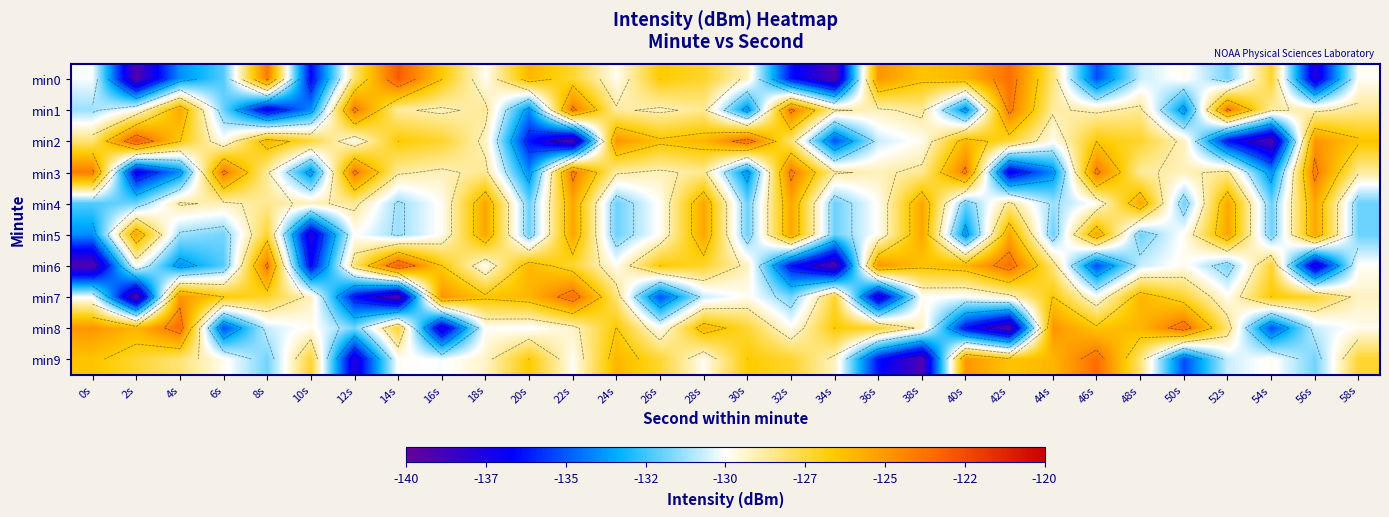

What is the difference between the maximum and second lowest values in the min5 series?

8.5